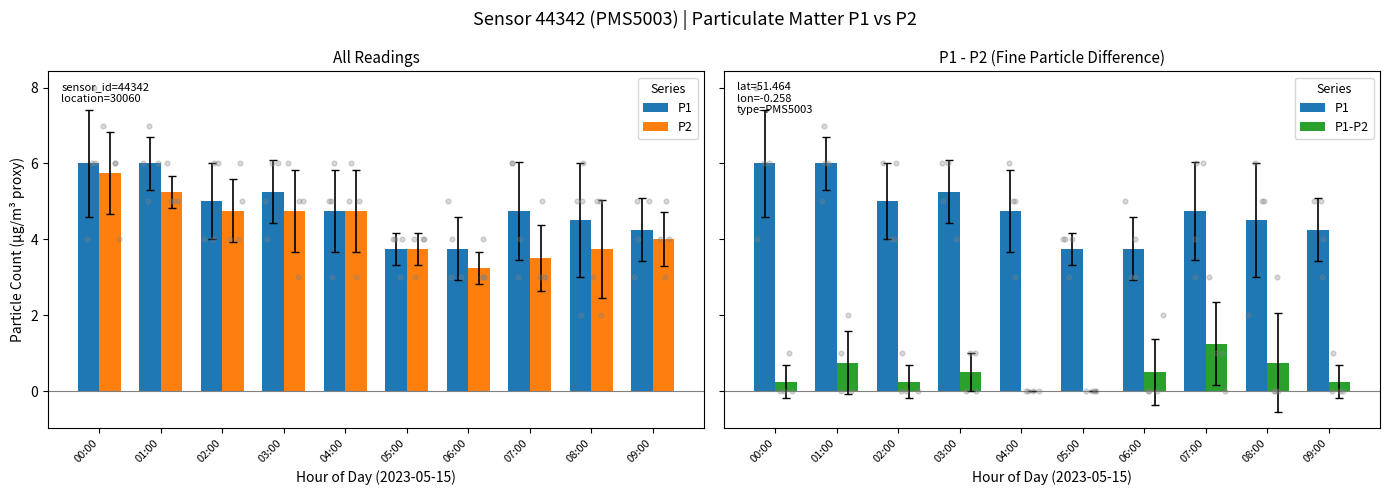

What are all the series names shown in the legend?

P1, P2, P1-P2